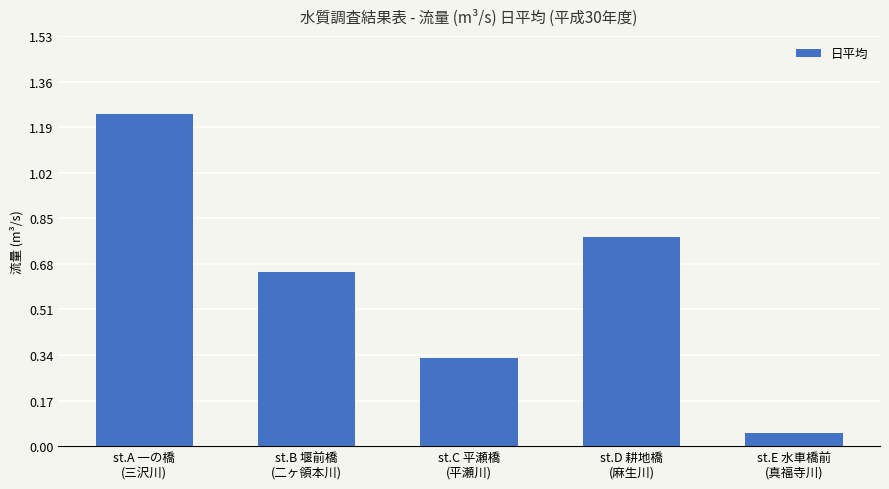

What is the sum of all values?

3.1